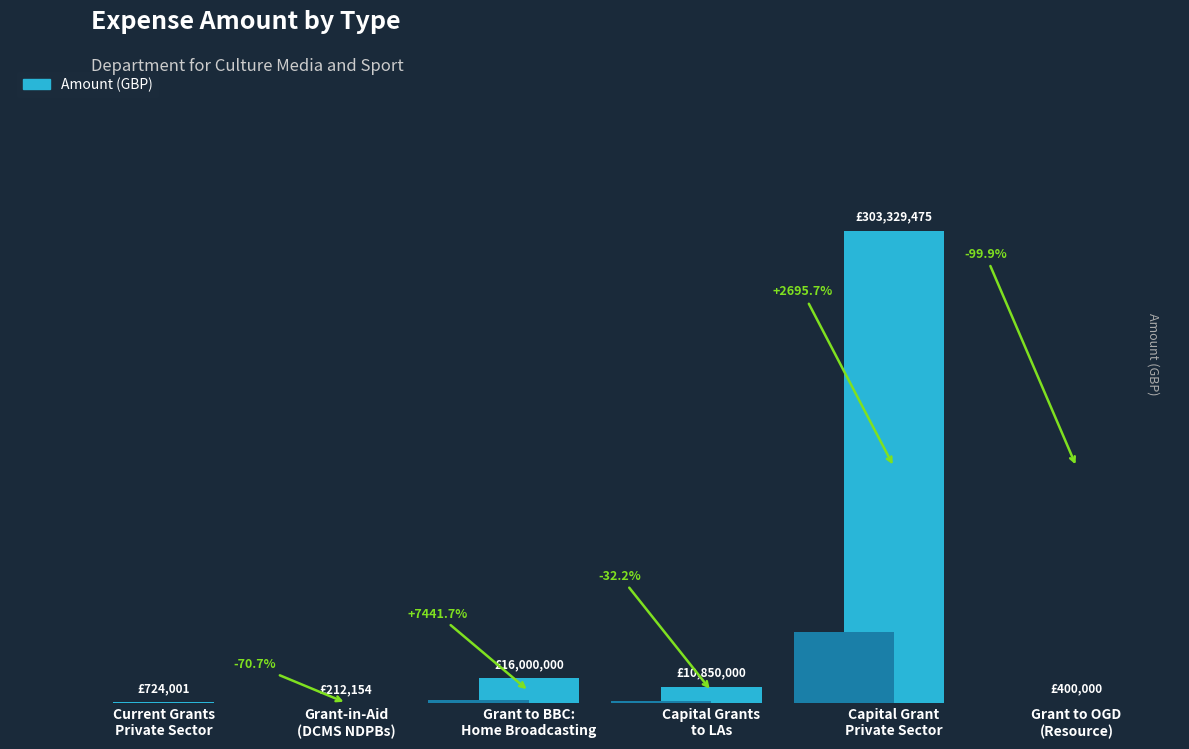

Reading left to right, extract all data points from this chart.

Current Grants
Private Sector=724000.9	Grant-in-Aid
(DCMS NDPBs)=212154.1	Grant to BBC:
Home Broadcasting=16000000.0	Capital Grants
to LAs=10850000.0	Capital Grant
Private Sector=303329475.0	Grant to OGD
(Resource)=400000.0